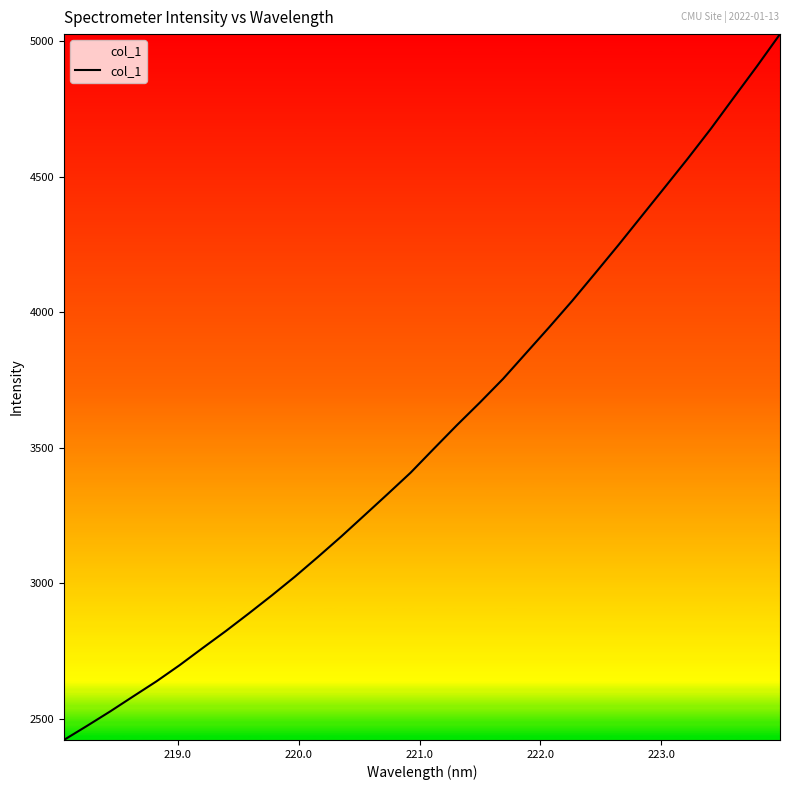

True or false: there are more than 2 points higher than both neighbors.

False